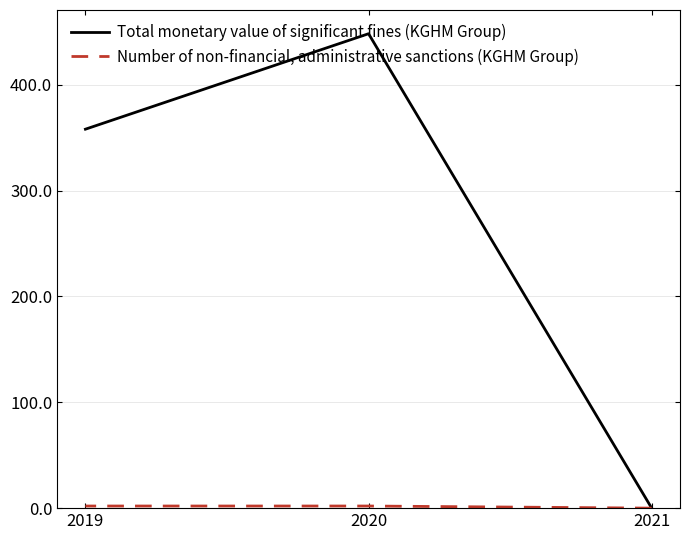

Which series has the largest range (max minus min)?

Total monetary value of significant fines (KGHM Group)